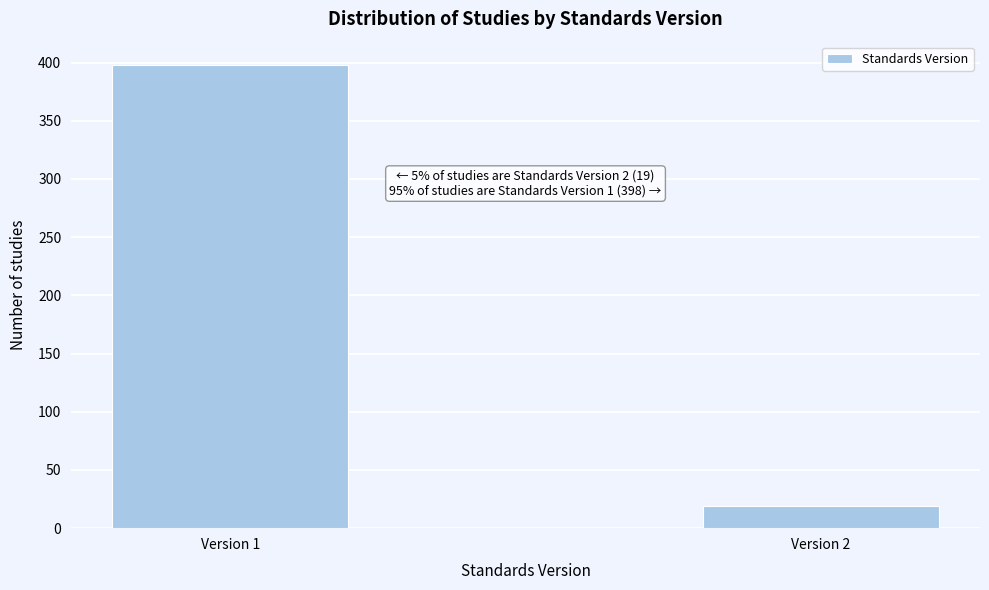

Reading left to right, transcribe all the data shown in this chart.

Version 1=398	Version 2=19